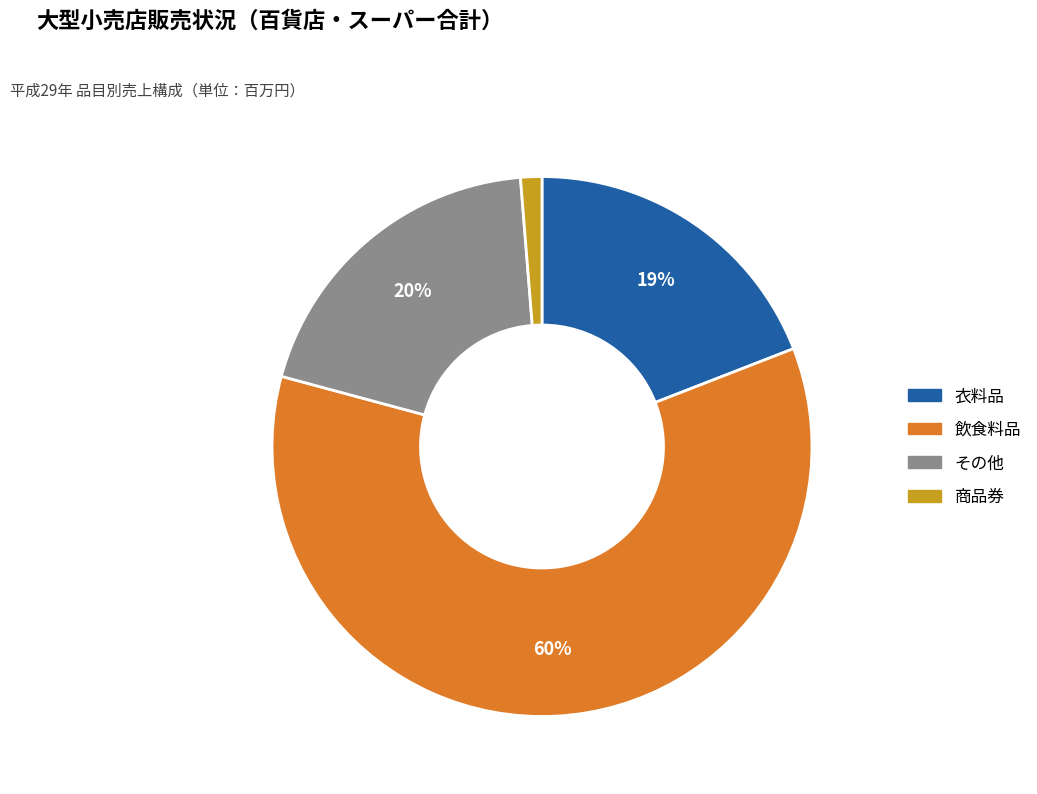

Which slice is the largest?

飲食料品